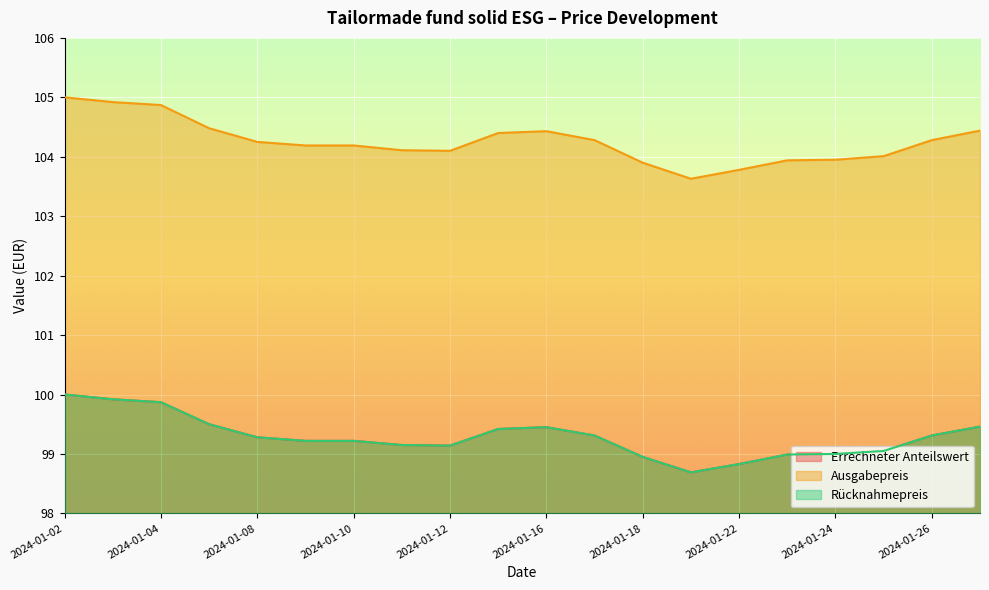

At how many categories does at least one series exceed 99?

20